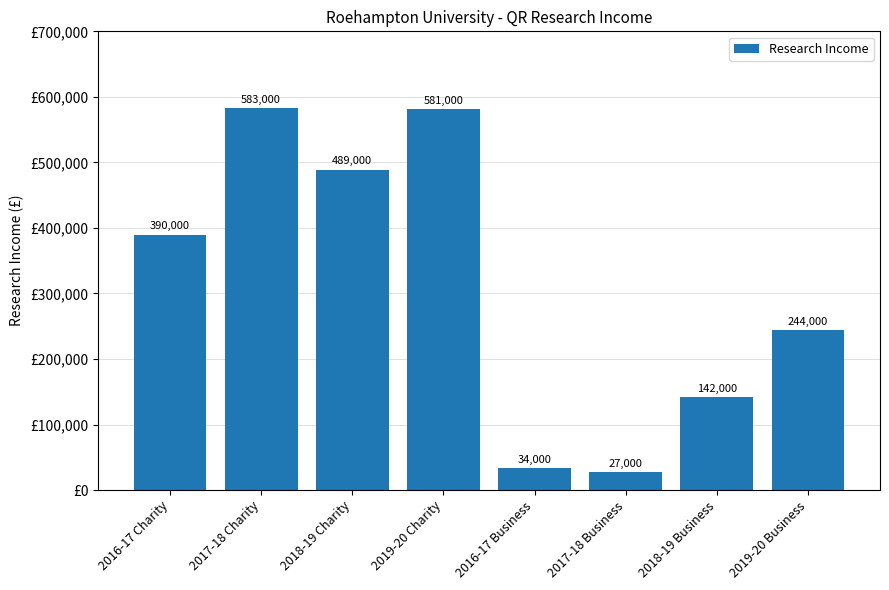

Reading right to left, transcribe all the data shown in this chart.

244000	142000	27000	34000	581000	489000	583000	390000